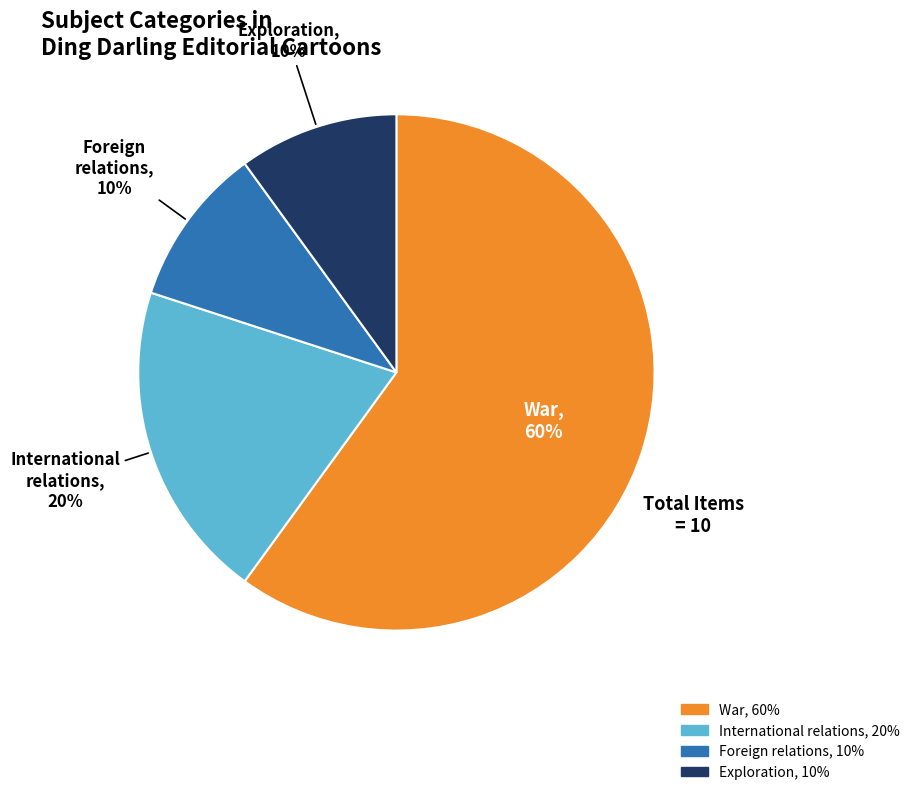

Is there a majority slice in this chart?

Yes